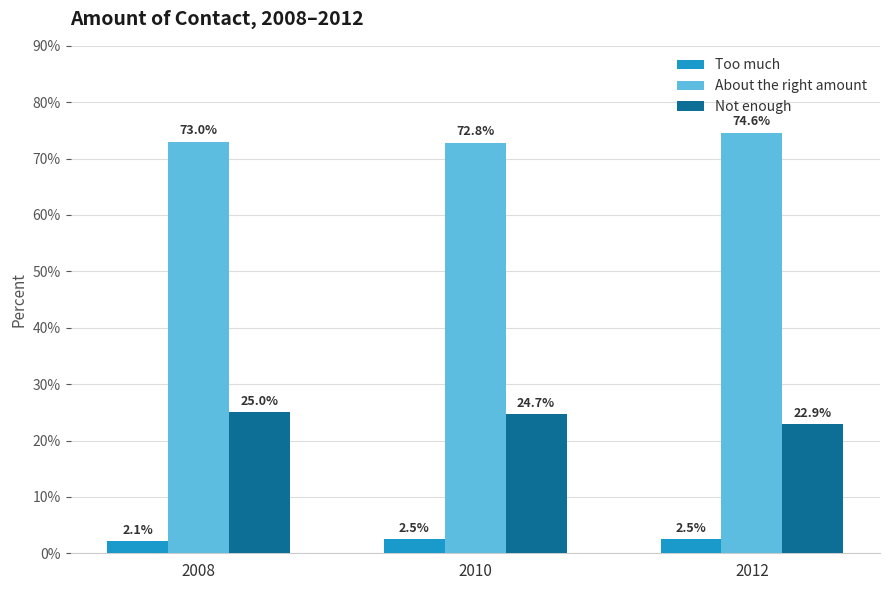

What is the value of the Not enough bar at the 2nd from the left?

24.7